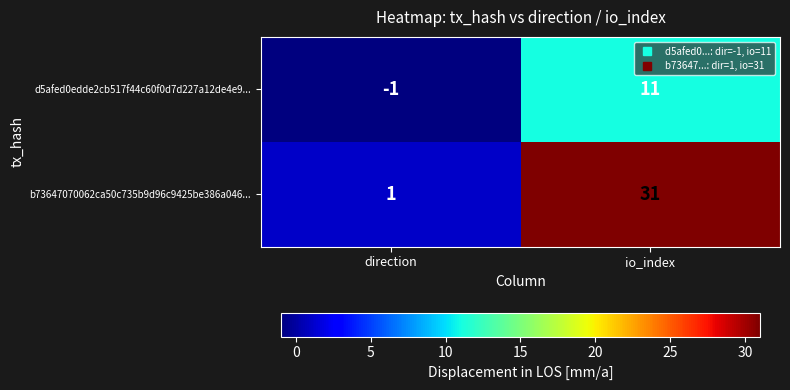

At which category does the chart reach its peak across all series?

io_index